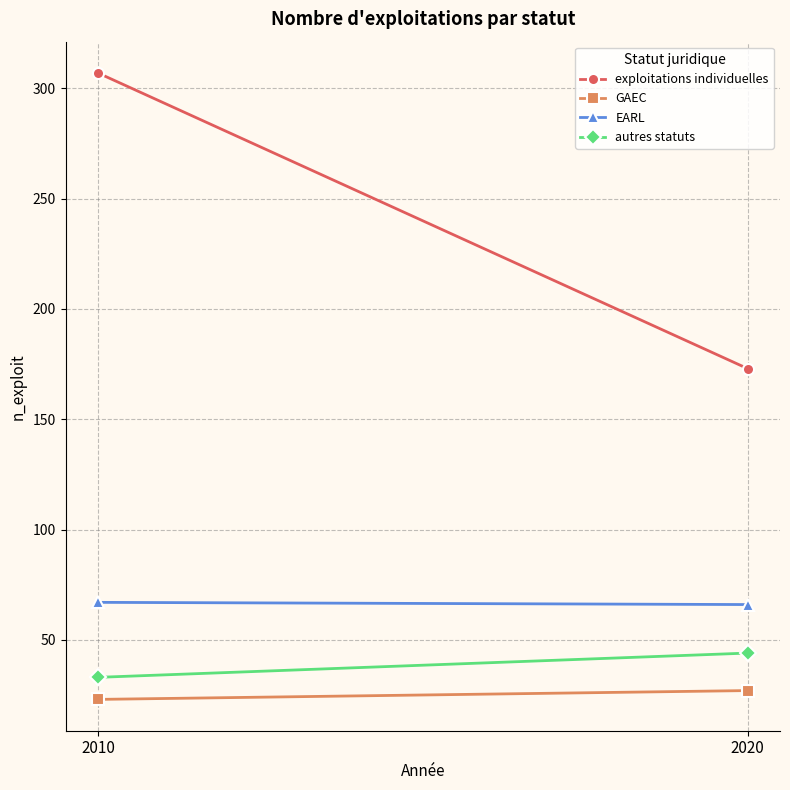

At 2010, list the series in order from smallest to largest.

GAEC, autres statuts, EARL, exploitations individuelles